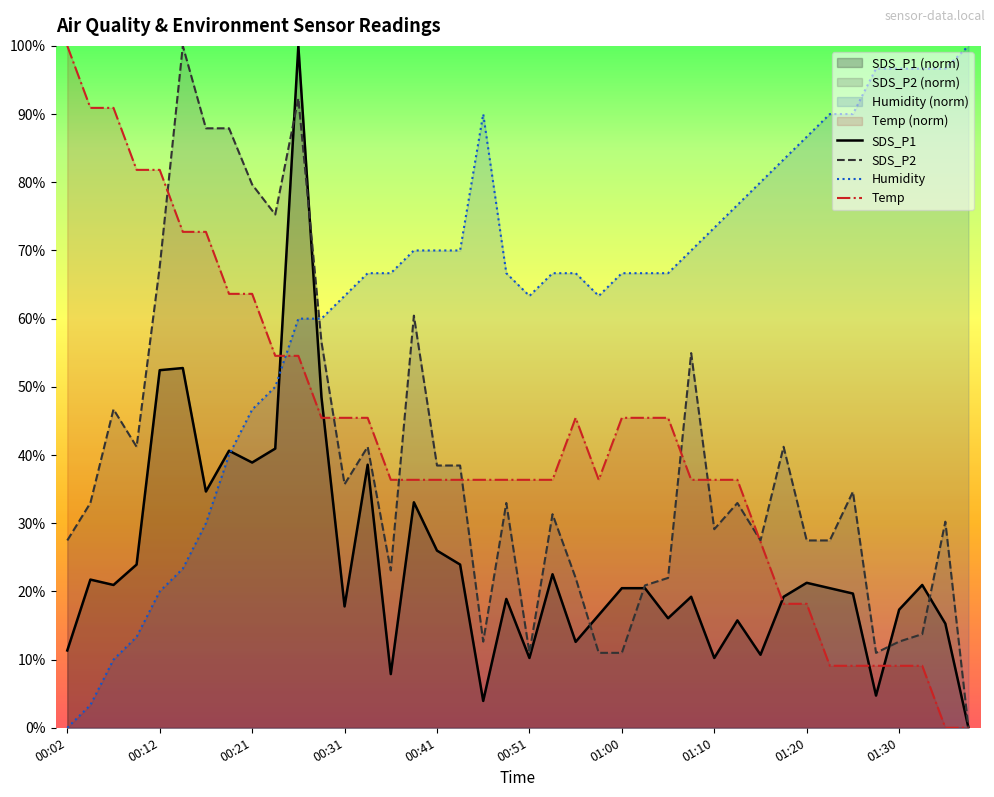

How many lines are shown in the chart?

4